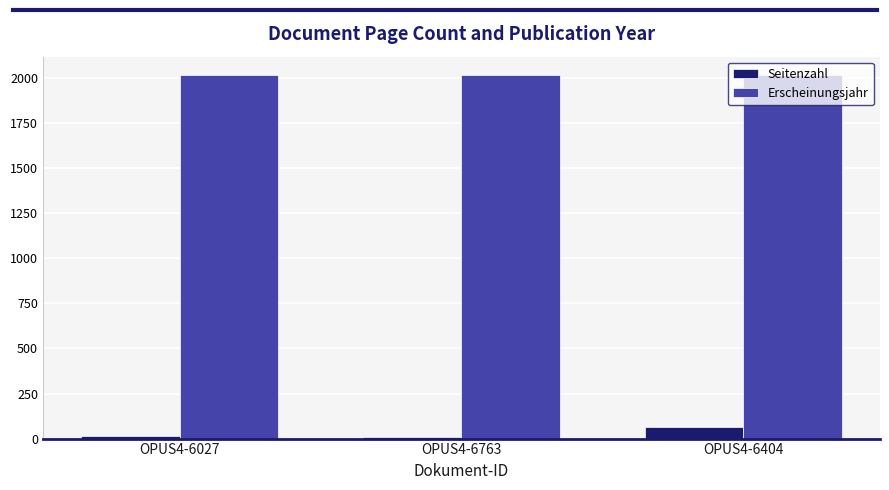

What is the difference between the Seitenzahl values at OPUS4-6027 and OPUS4-6404?

51